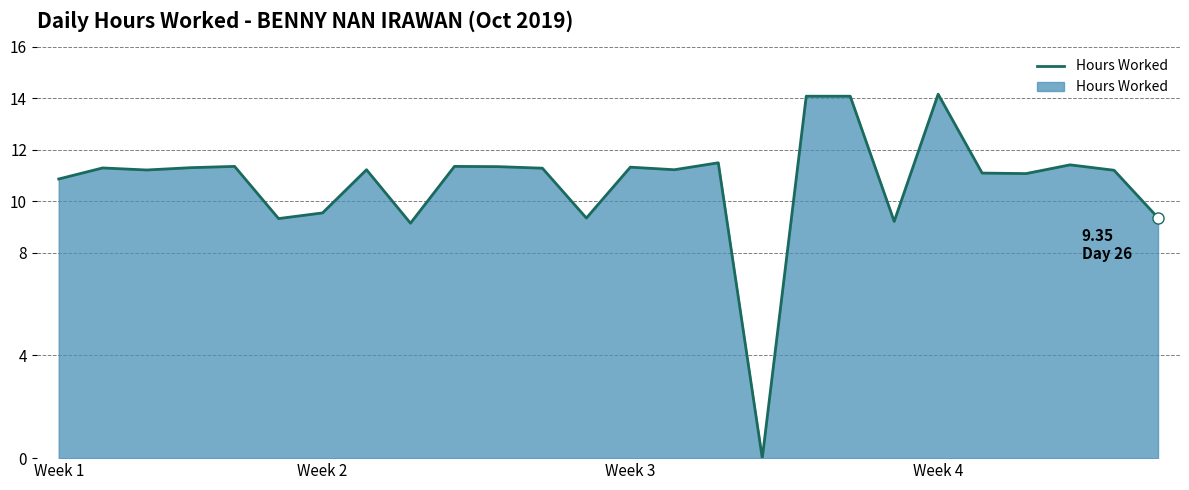

What is the greatest value displayed?

14.2